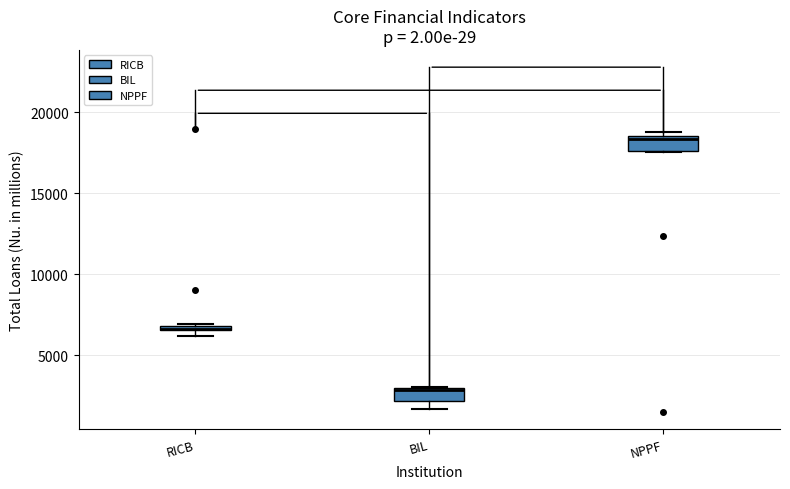

Where is the lower edge of the box for BIL on the y-axis? The values are not printed on the chart, so give them approximately, as read against the axis.

2000